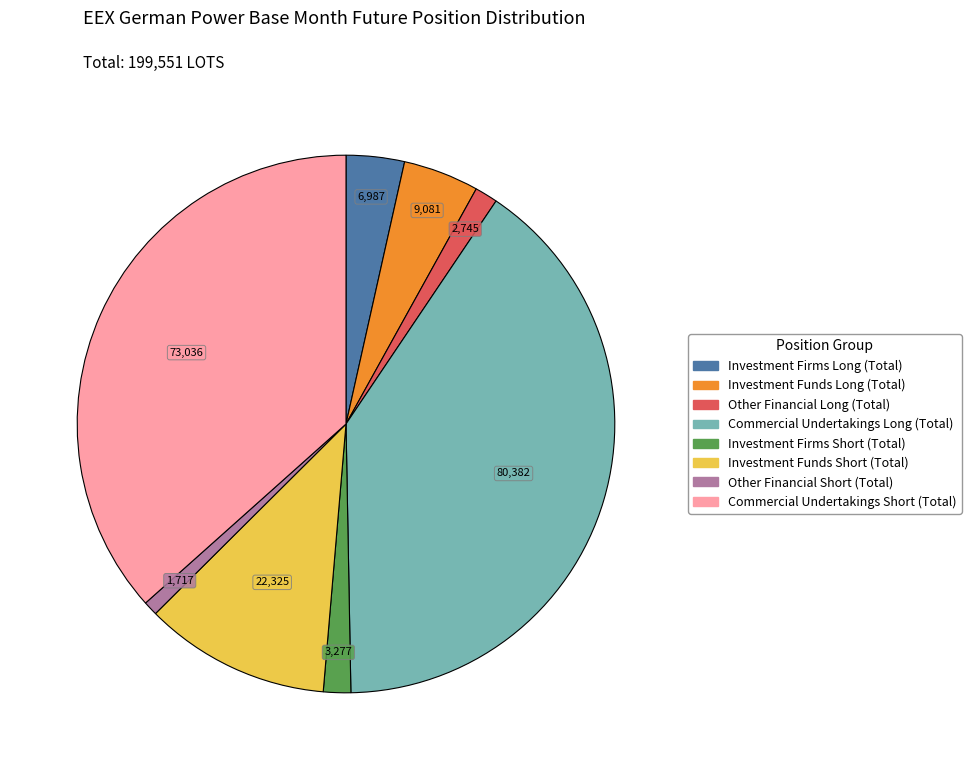

True or false: Other Financial Long (Total) accounts for 8% of the total.

False